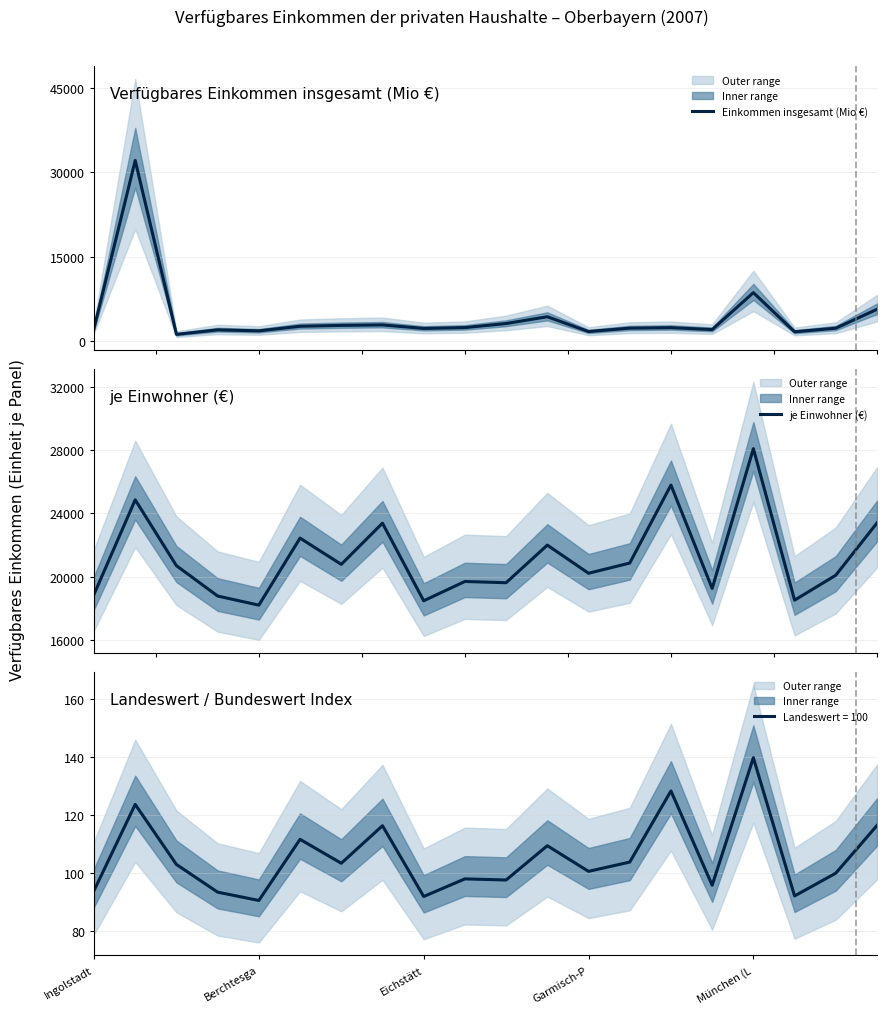

Which series has the largest total across all categories?

je Einwohner (€)